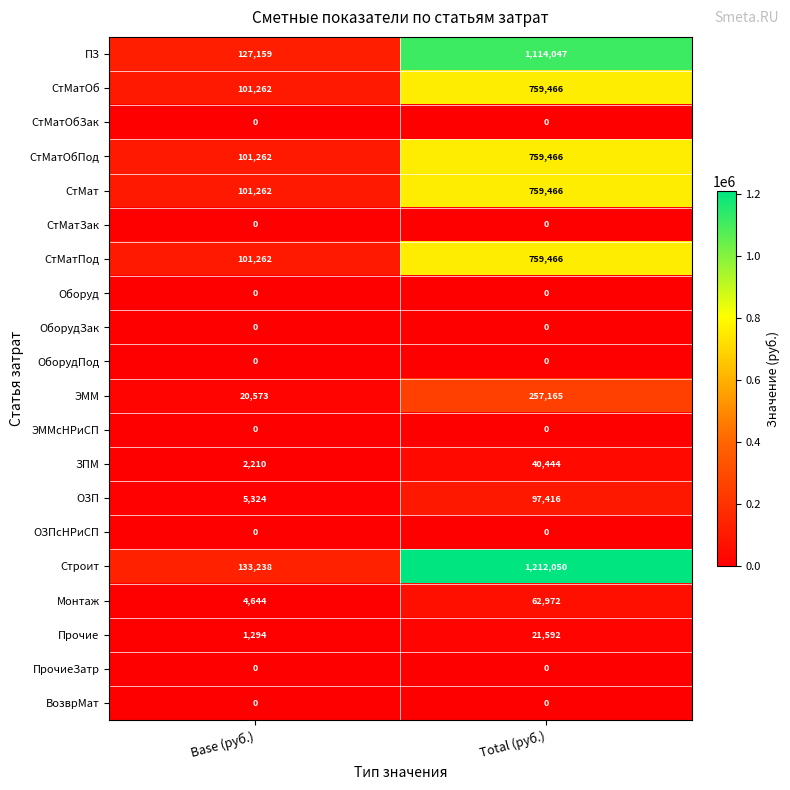

What is the spread (max minus min) of values at Total (руб.)?

1212050